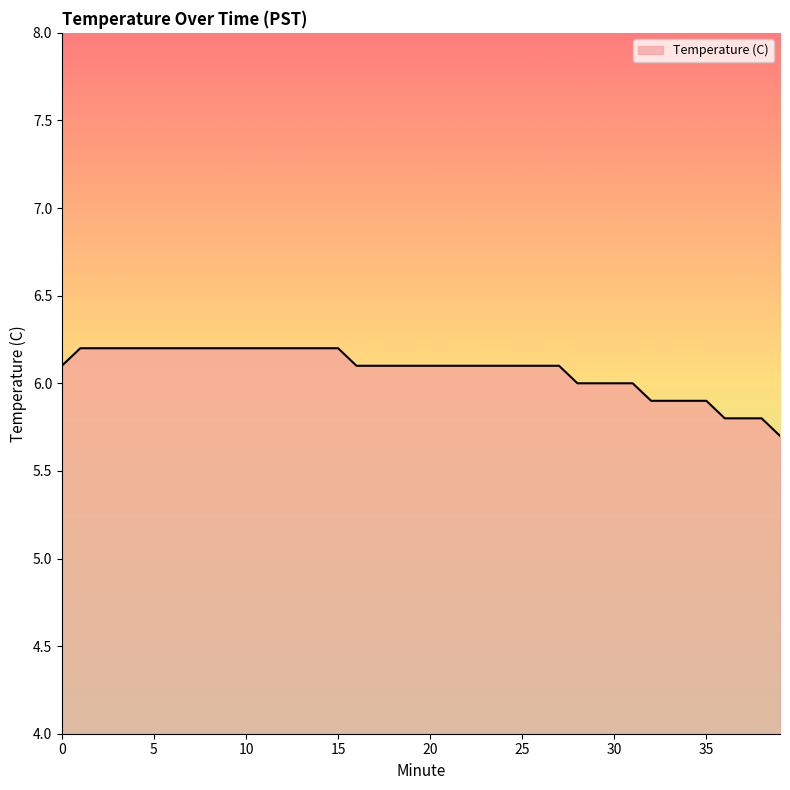

What is the minimum value shown in the chart?

5.7